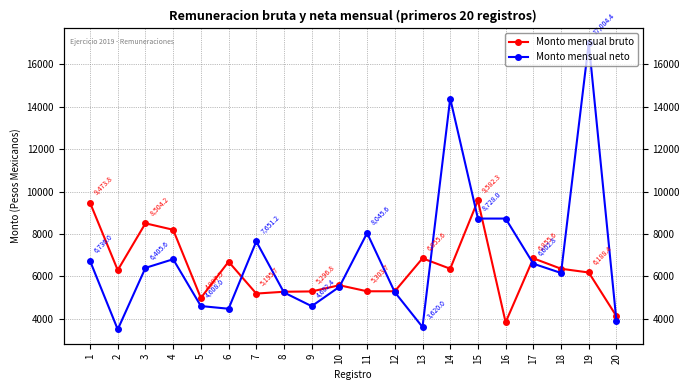

Where is Monto mensual bruto nearest to the value 6712?

6